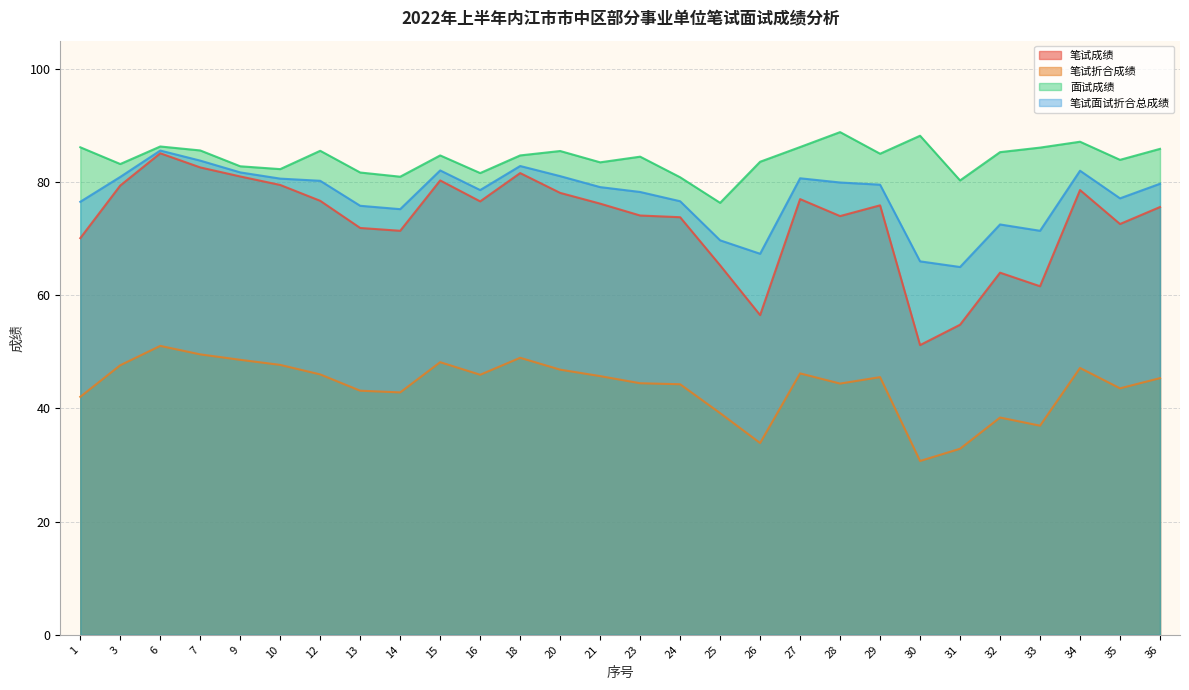

Rank the series at 15 from highest to lowest value.

面试成绩, 笔试面试折合总成绩, 笔试成绩, 笔试折合成绩